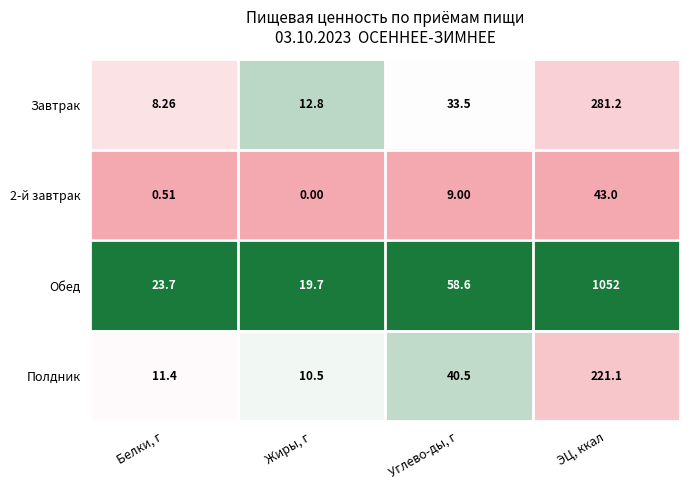

Which series has the largest total across all categories?

Обед